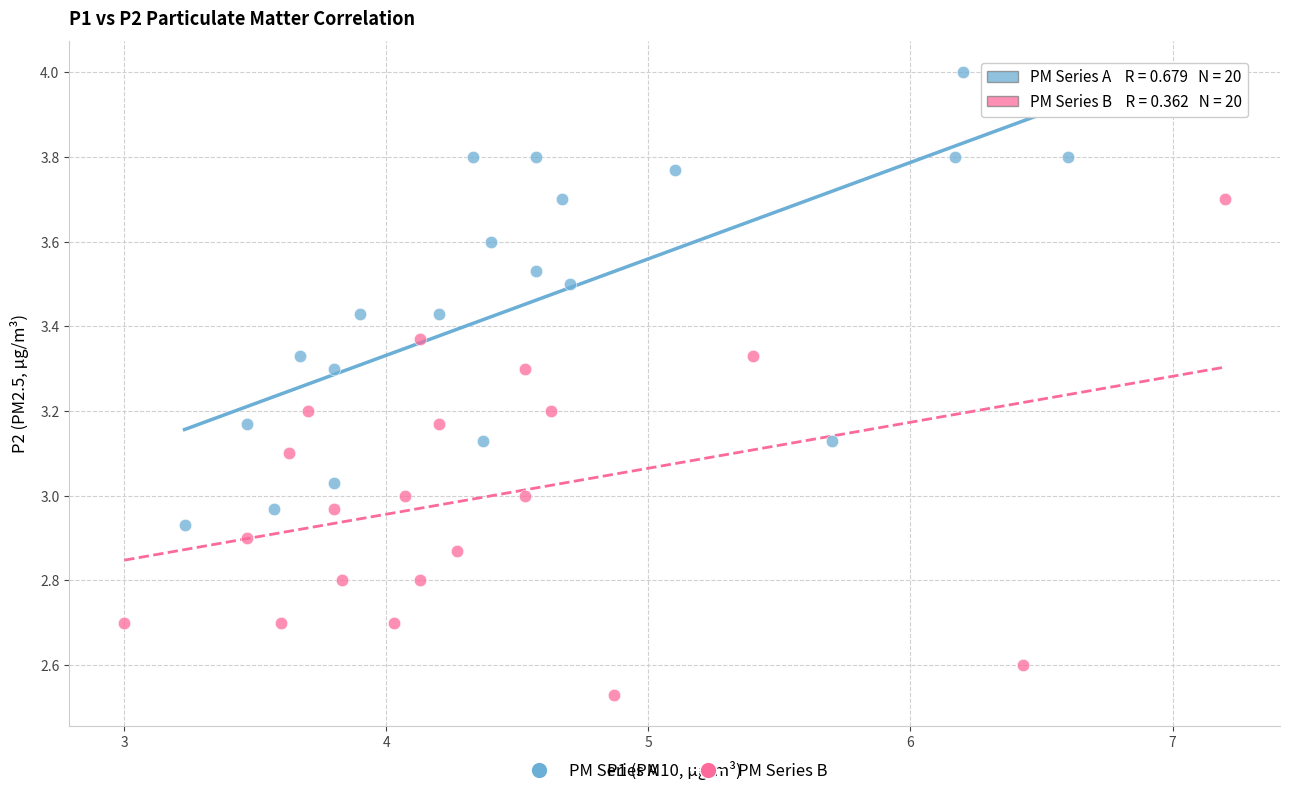

Which series reaches the maximum Y coordinate?

PM Series A